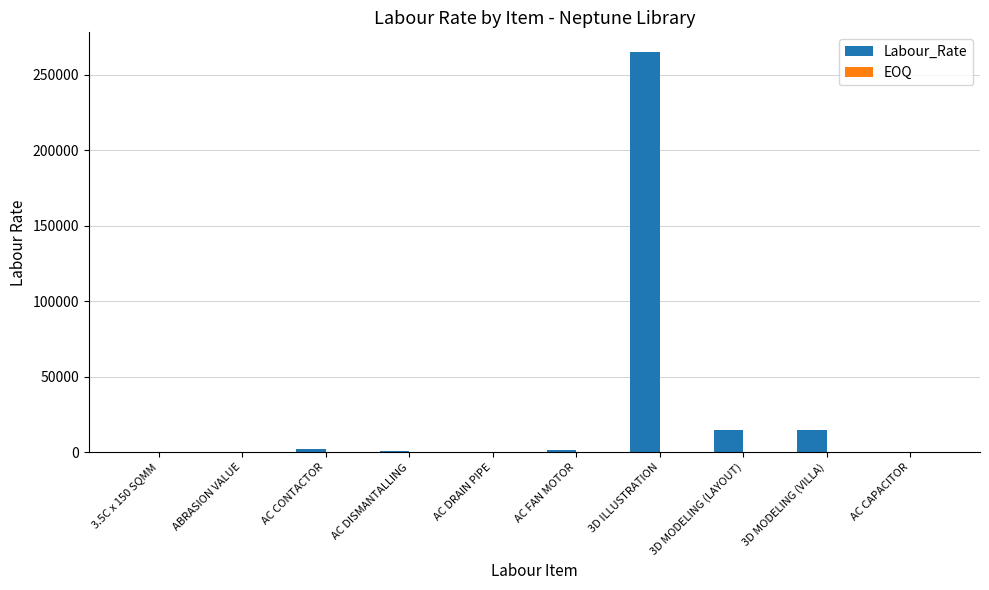

What is the sum of all values?

299674.2